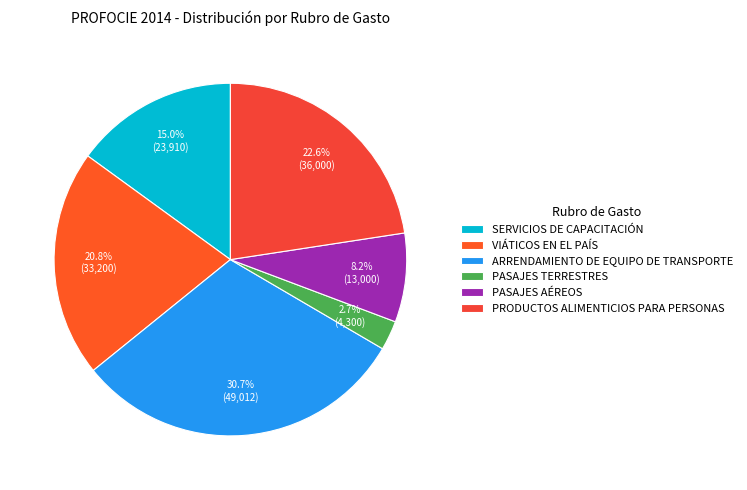

What is the change in value from SERVICIOS DE CAPACITACIÓN to PASAJES TERRESTRES?

-19610